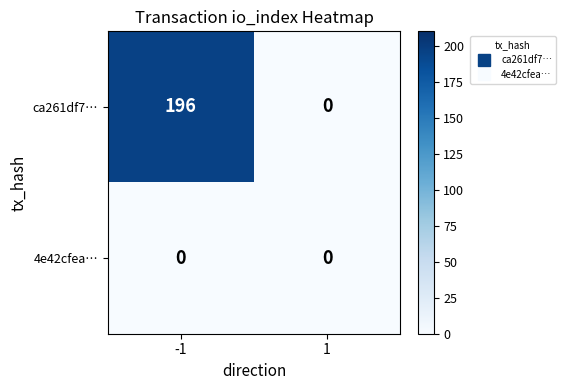

Reading left to right, transcribe all the data shown in this chart.

ca261df7…: 196	0
4e42cfea…: 0	0